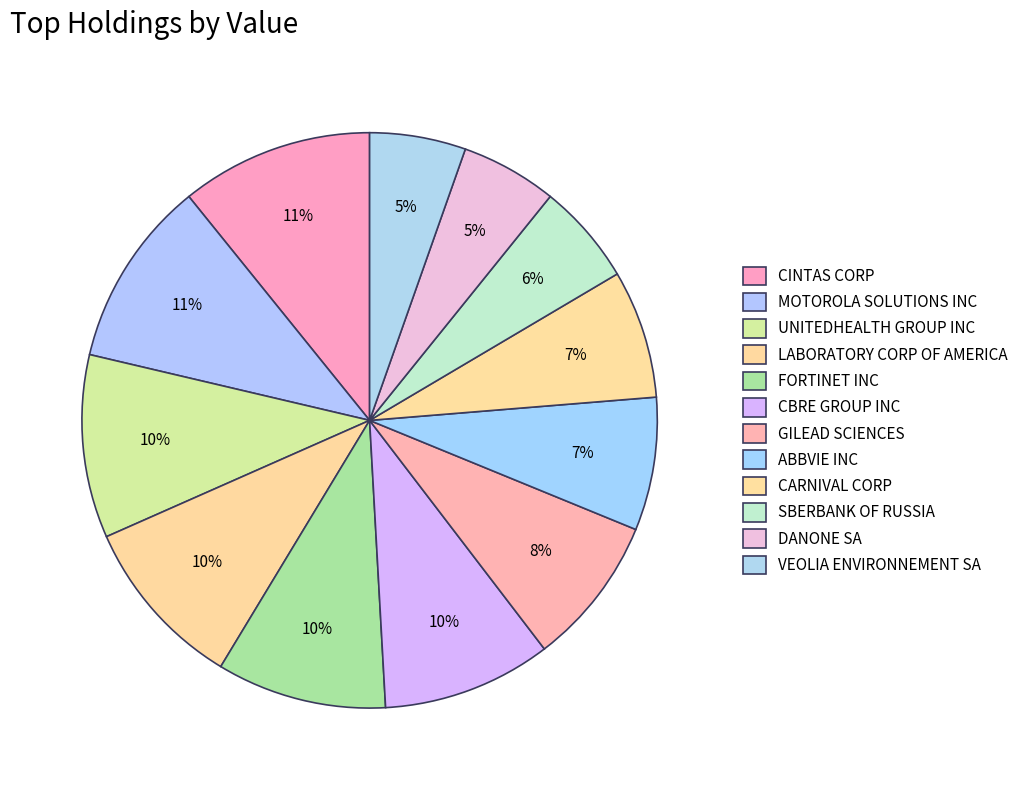

How many slices are in this pie chart?

12